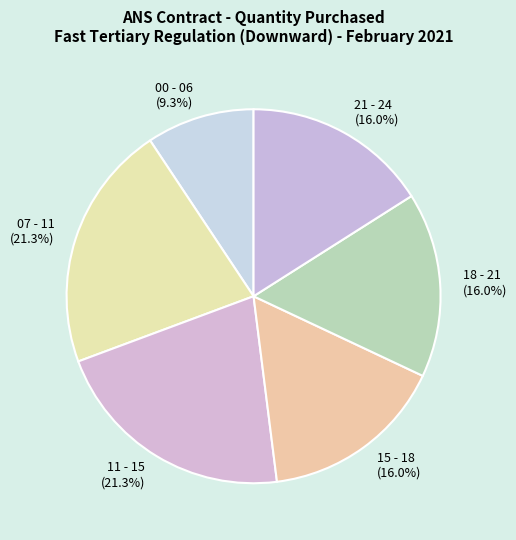

Does any single category account for the majority?

No